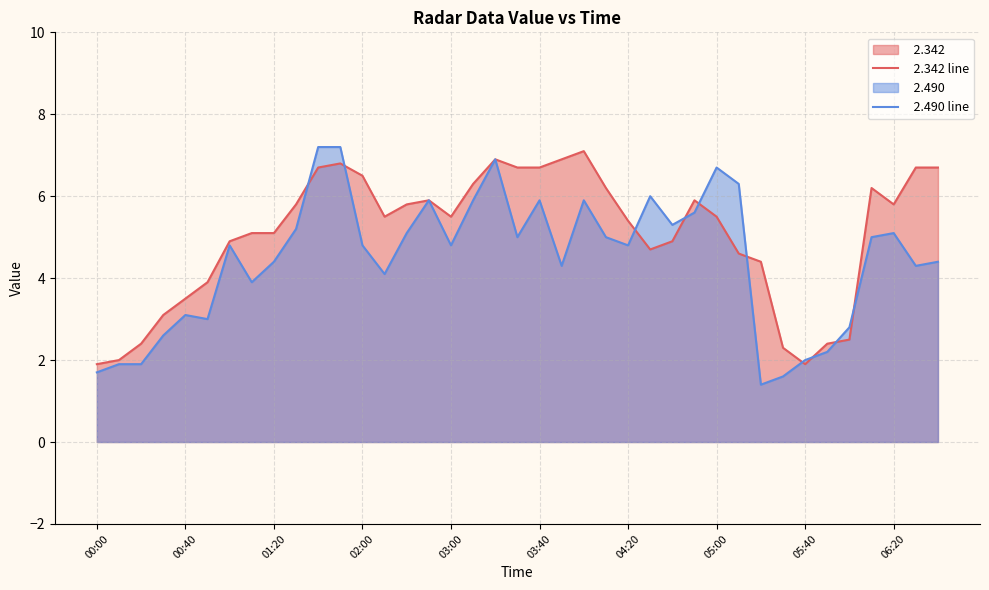

The   2.342 line series shows 6.7 at 10. True or false?

True